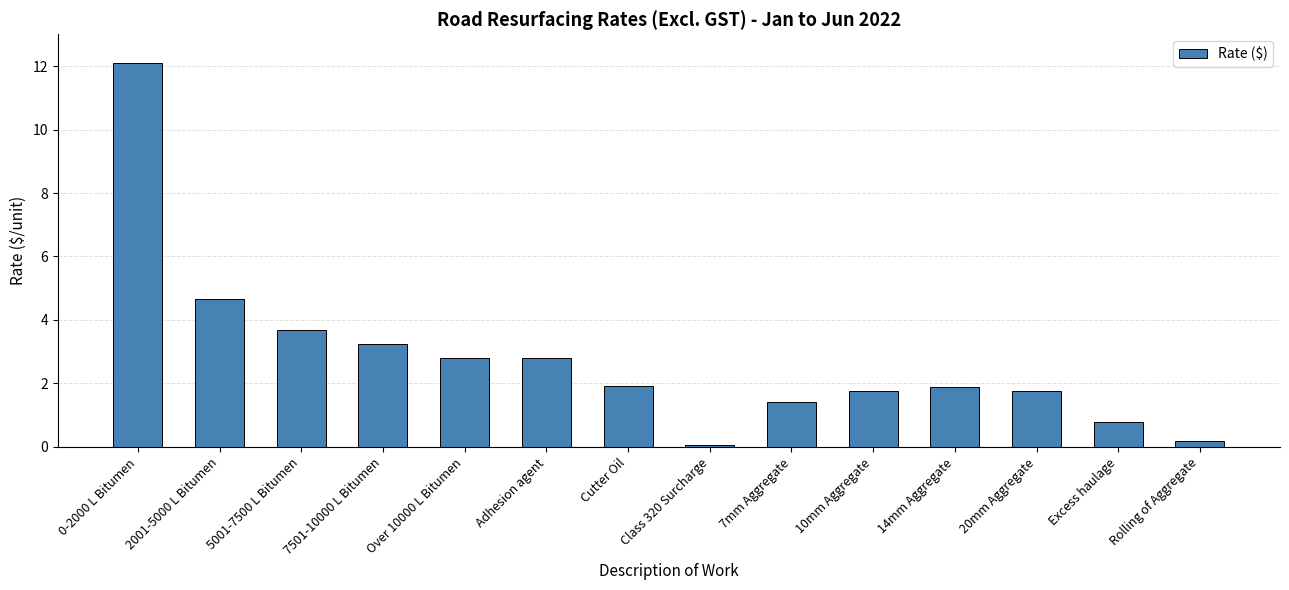

What is the change in value from Adhesion agent to 7mm Aggregate?

-1.4